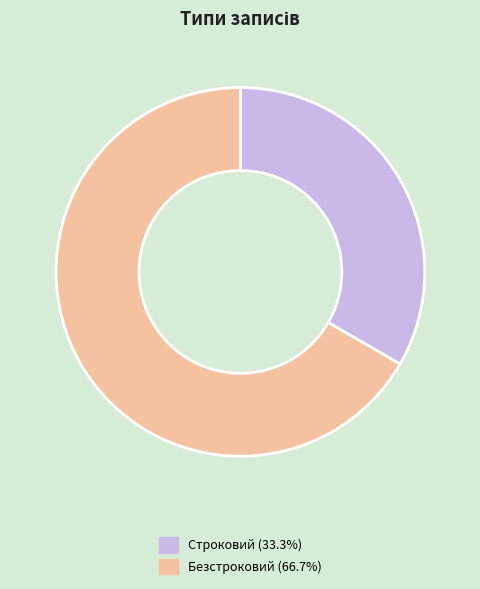

Is there any slice that represents more than half of the pie?

Yes